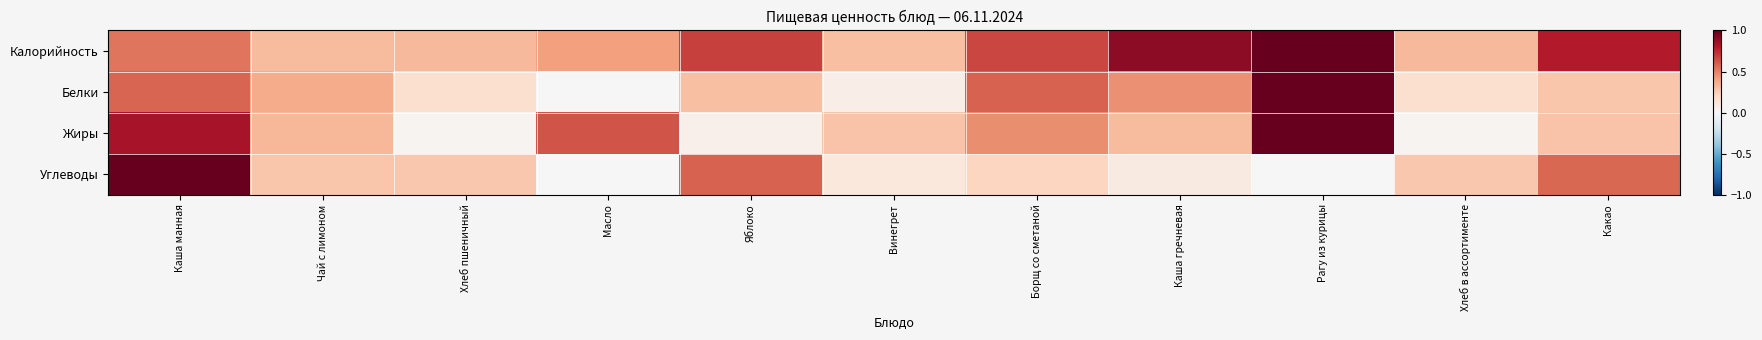

Reading right to left, transcribe all the data shown in this chart.

Калорийность: Какао=0.8	Хлеб в ассортименте=0.3	Рагу из курицы=1.0	Каша гречневая=0.9	Борщ со сметаной=0.7	Винегрет=0.3	Яблоко=0.7	Масло=0.4	Хлеб пшеничный=0.3	Чай с лимоном=0.3	Каша манная=0.5
Белки: Какао=0.3	Хлеб в ассортименте=0.2	Рагу из курицы=1.0	Каша гречневая=0.5	Борщ со сметаной=0.6	Винегрет=0.1	Яблоко=0.3	Масло=0.0	Хлеб пшеничный=0.2	Чай с лимоном=0.4	Каша манная=0.6
Жиры: Какао=0.3	Хлеб в ассортименте=0.0	Рагу из курицы=1.0	Каша гречневая=0.3	Борщ со сметаной=0.5	Винегрет=0.3	Яблоко=0.1	Масло=0.6	Хлеб пшеничный=0.0	Чай с лимоном=0.3	Каша манная=0.8
Углеводы: Какао=0.6	Хлеб в ассортименте=0.3	Рагу из курицы=0.0	Каша гречневая=0.1	Борщ со сметаной=0.2	Винегрет=0.1	Яблоко=0.6	Масло=0.0	Хлеб пшеничный=0.3	Чай с лимоном=0.3	Каша манная=1.0